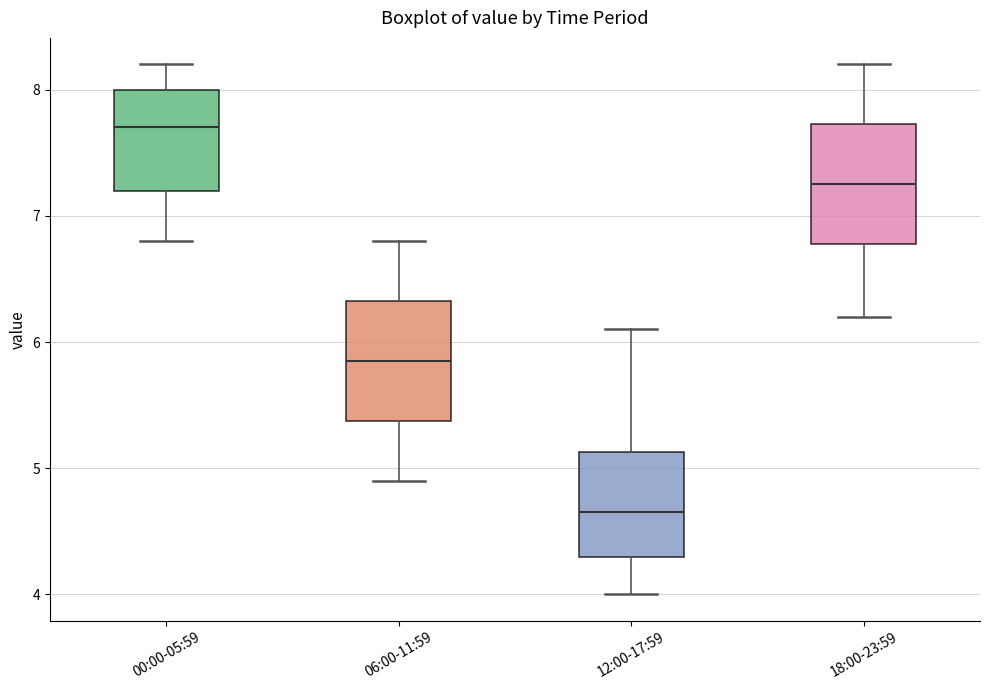

Reading left to right, read every box against the y-axis: the position of its median line, the range the box covers, and the ends of its whiskers. The values are not printed on the chart, so give them approximately, as read against the axis.

00:00-05:59: median 7.7, box 7.2 to 8.0, whiskers 6.8 to 8.2
06:00-11:59: median 5.9, box 5.4 to 6.3, whiskers 4.9 to 6.8
12:00-17:59: median 4.7, box 4.3 to 5.1, whiskers 4.0 to 6.1
18:00-23:59: median 7.3, box 6.8 to 7.7, whiskers 6.2 to 8.2